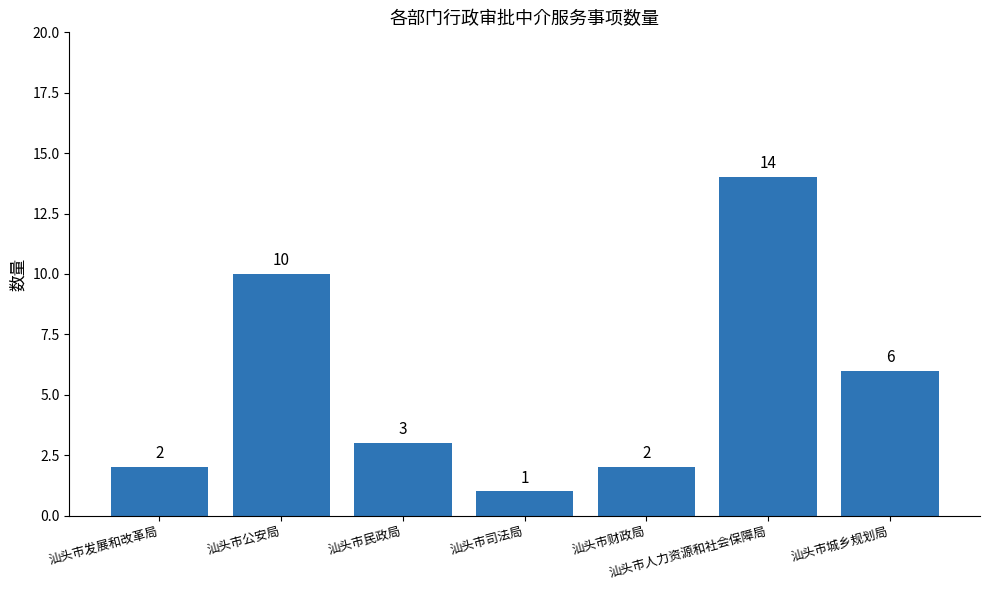

Is it true that the value at 汕头市财政局 is 2?

True